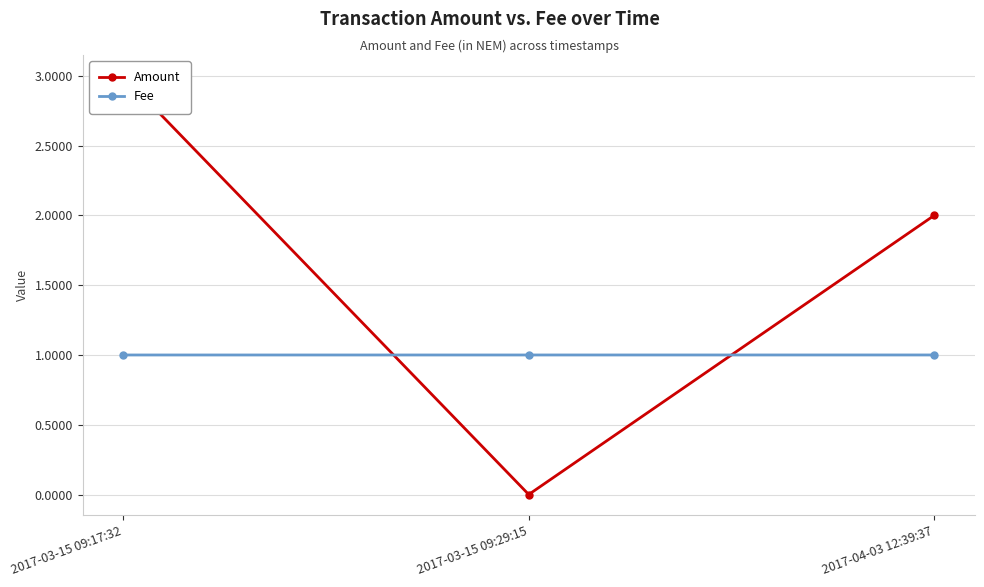

Rank the series at 2017-04-03 12:39:37 from lowest to highest value.

Fee, Amount